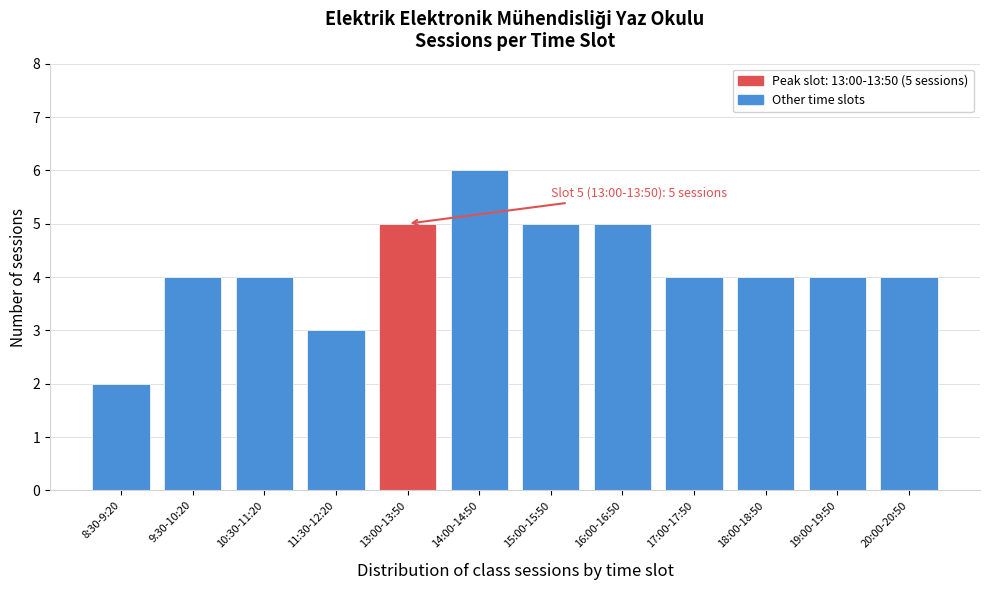

Reading left to right, list all the values displayed in this chart.

8:30-9:20=2	9:30-10:20=4	10:30-11:20=4	11:30-12:20=3	13:00-13:50=5	14:00-14:50=6	15:00-15:50=5	16:00-16:50=5	17:00-17:50=4	18:00-18:50=4	19:00-19:50=4	20:00-20:50=4